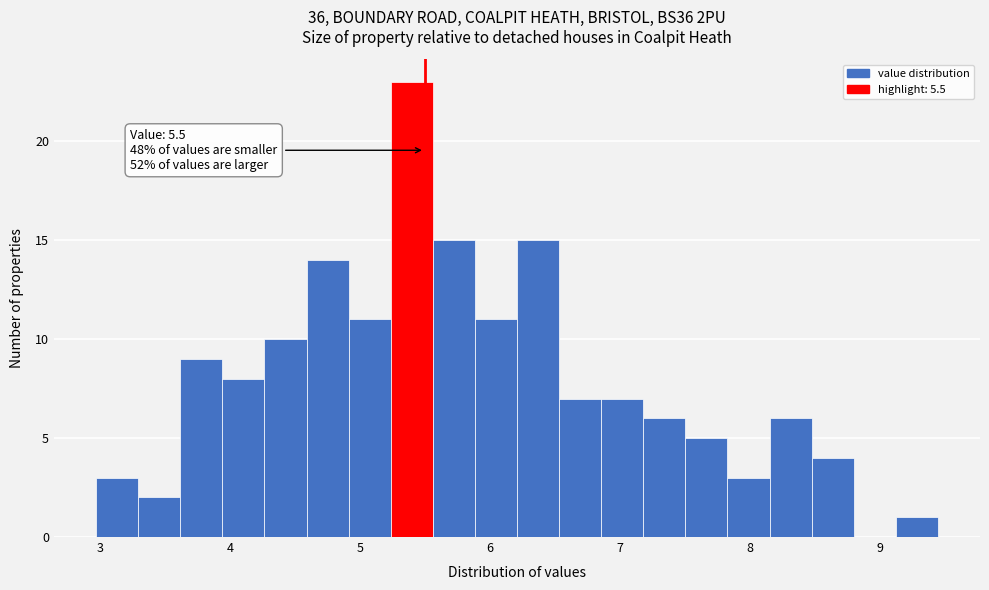

Read against the x-axis, roughly where is the centre of the tallest bar?

5.4